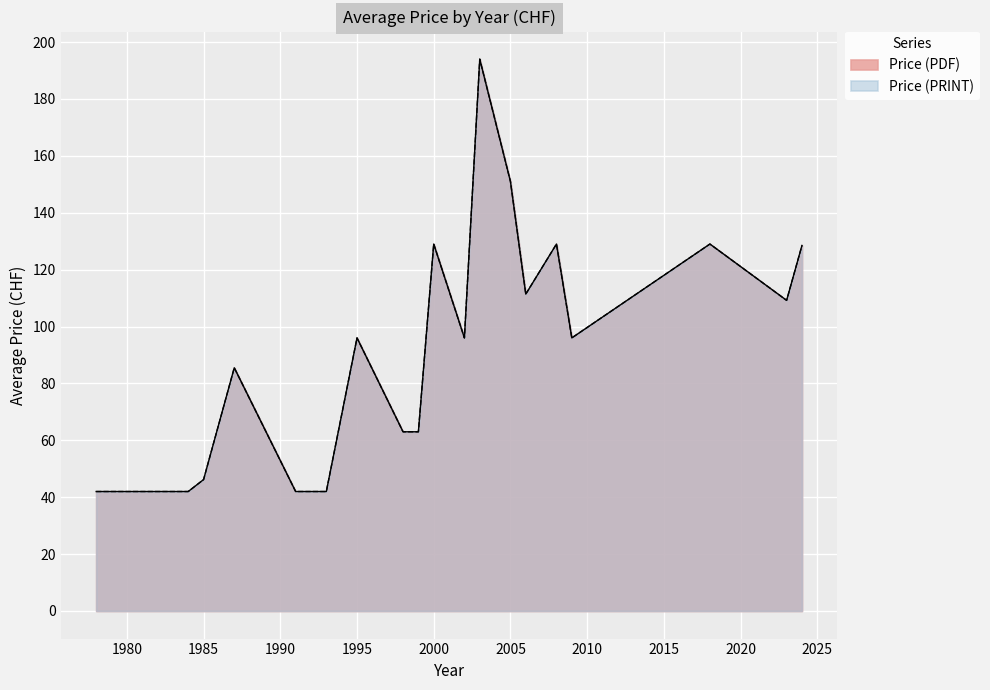

Does the chart display data point markers on the line(s)?

No